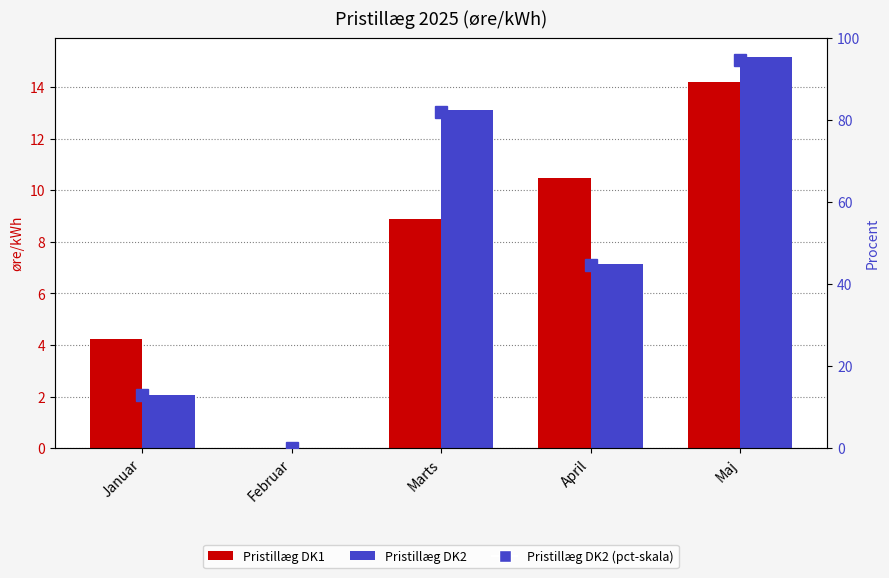

At which label does Pristillæg DK1 reach its peak?

Maj